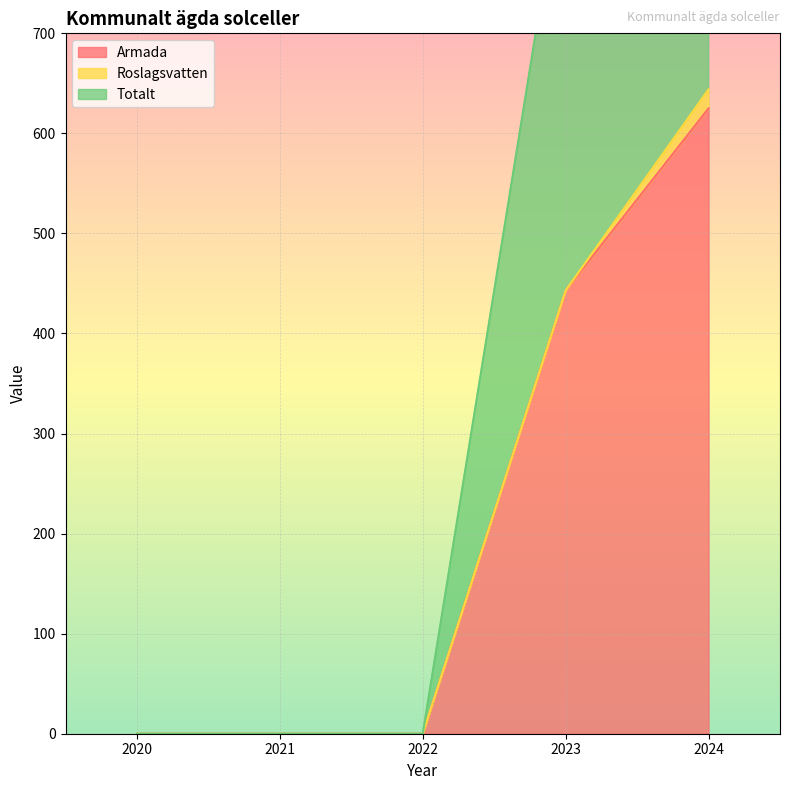

What is the total value across all series at 2023?

886